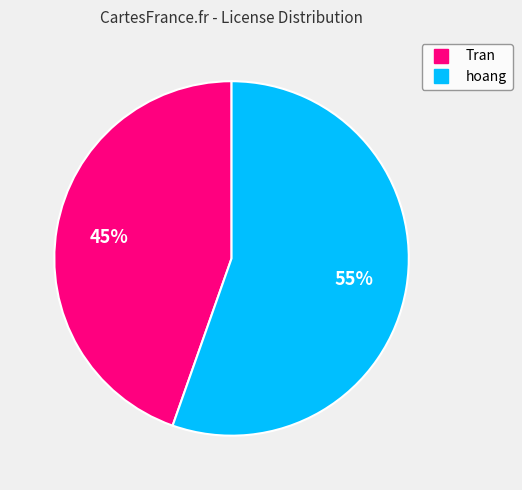

Is the sum of hoang and Tran greater than half?

Yes